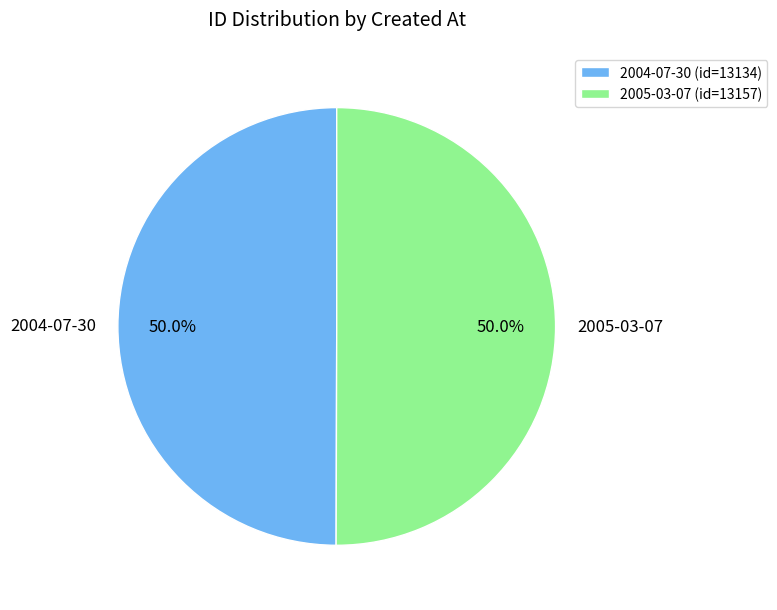

Approximately how many times larger is the value at 2004-07-30 (id=13134) compared to 2005-03-07 (id=13157)?

1.0